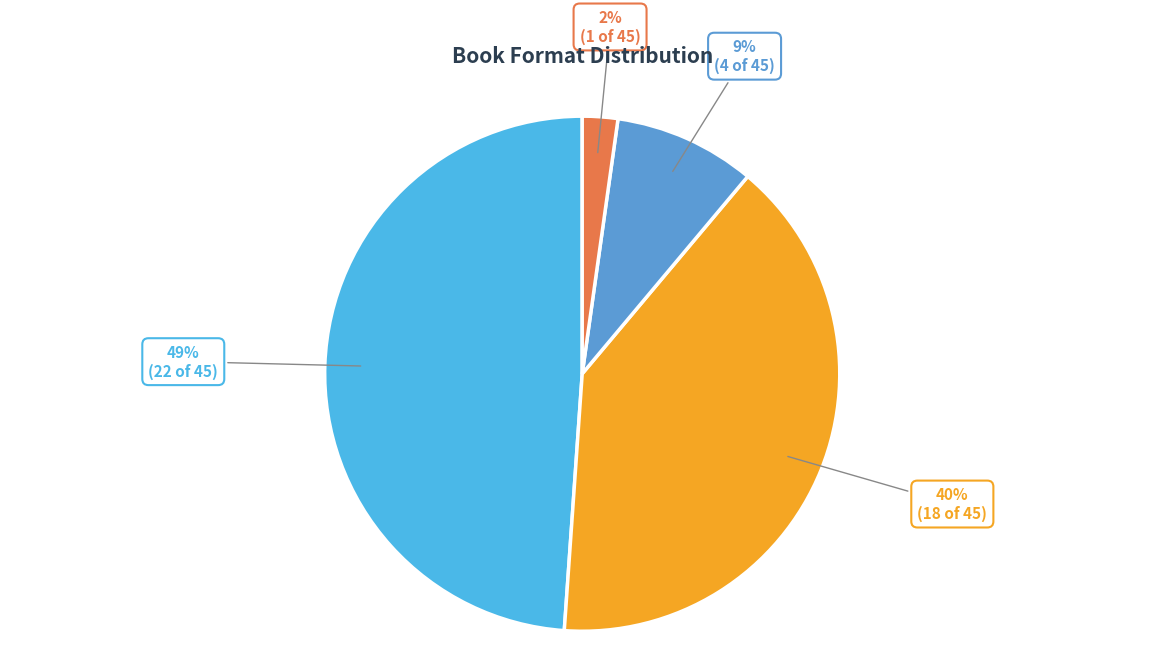

What is the largest slice in the pie chart?

Trade Paperback